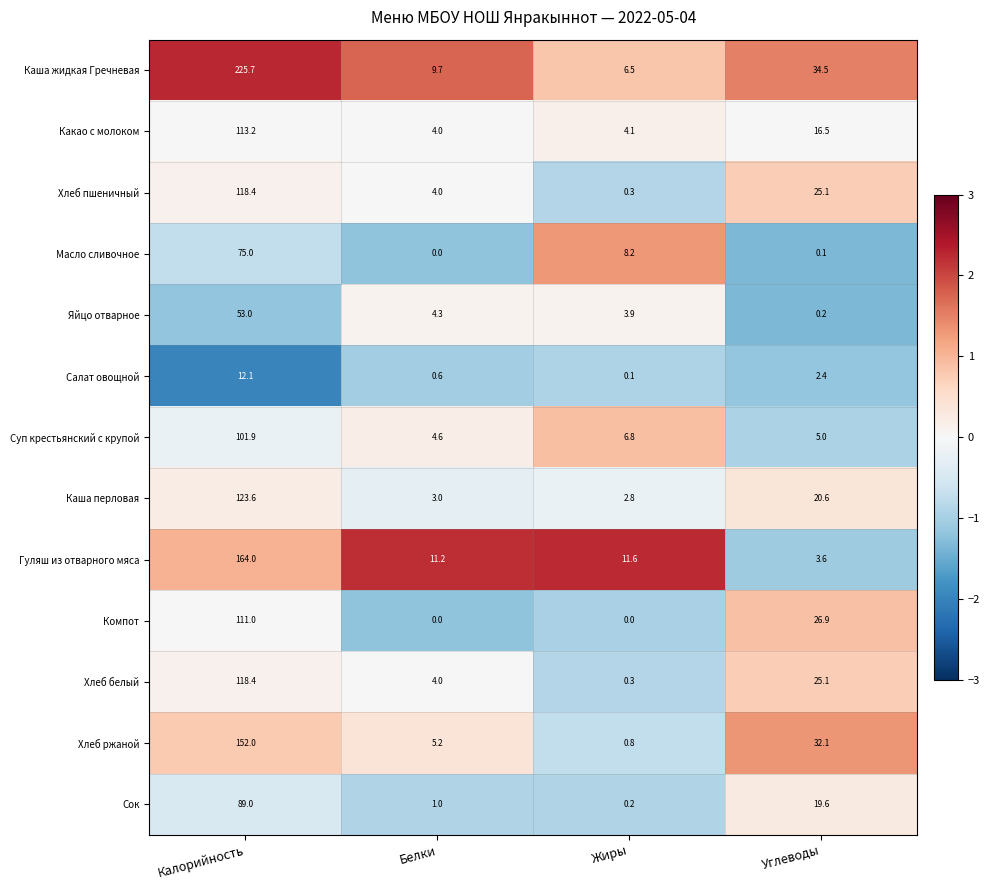

The value of Яйцо отварное at Углеводы is 0.2. True or false?

True